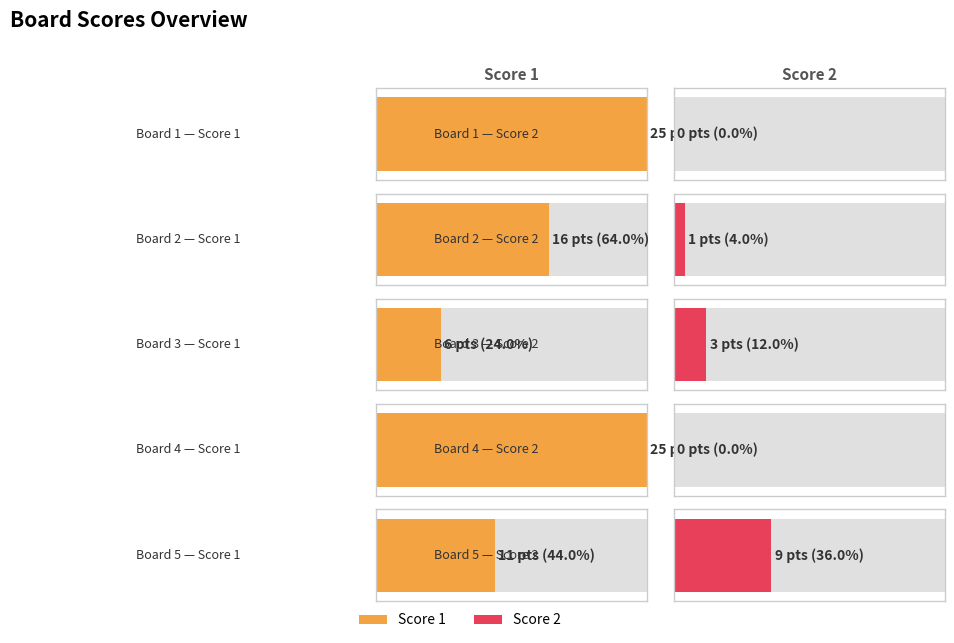

Which series has the largest total across all categories?

Score 1